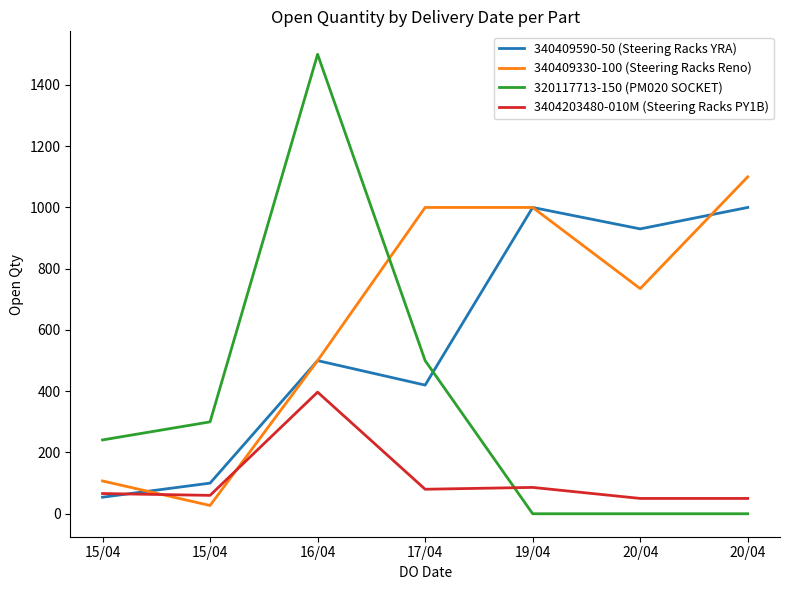

Between 15/04 and 17/04, which series saw the biggest shift?

340409330-100 (Steering Racks Reno)